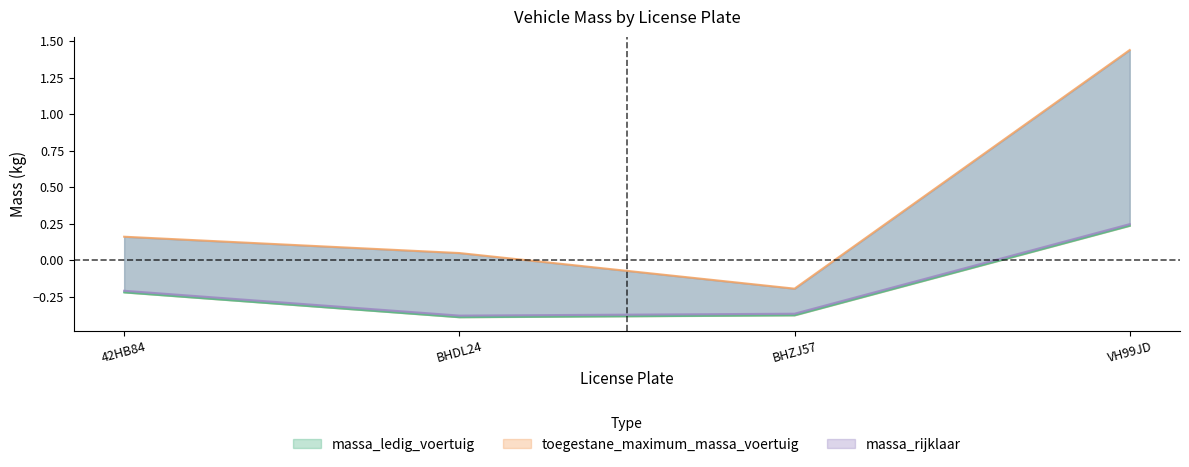

What is the maximum value for massa_rijklaar?

0.2